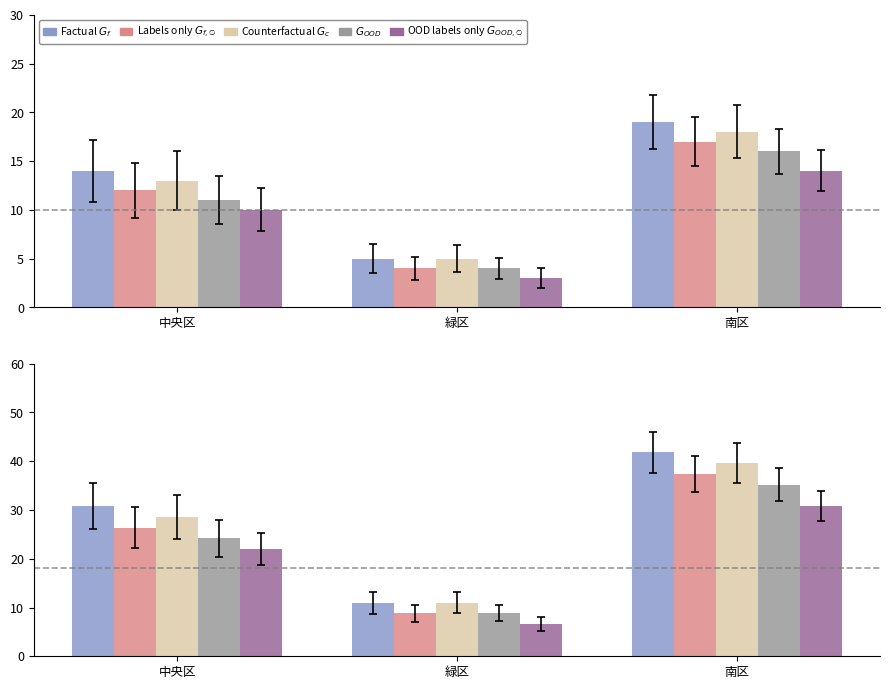

What value does the OOD labels only G_OOD0 series have at 南区?

30.8